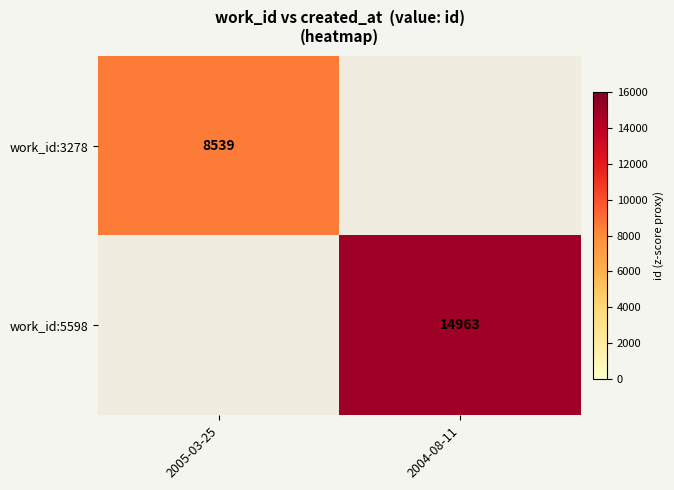

True or false: work_id:3278 has a value of 4694 at 2005-03-25.

False